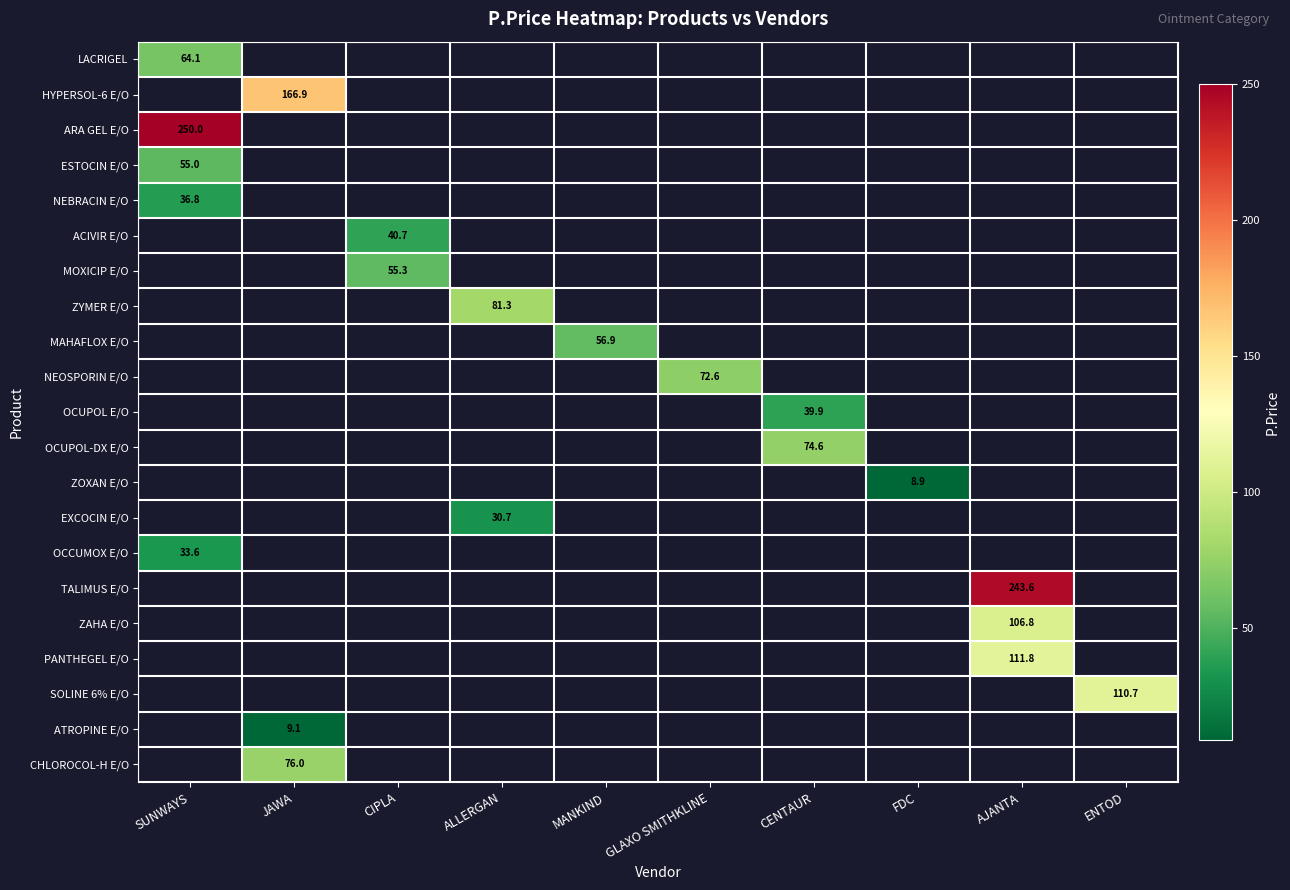

What is the smallest value displayed?

8.9